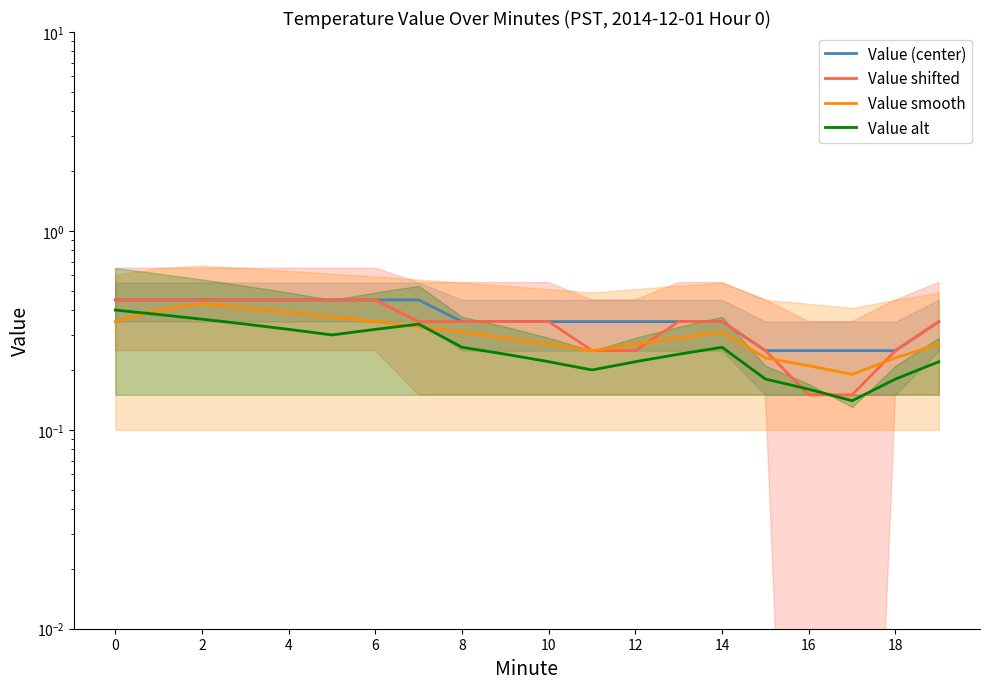

How many lines are shown in the chart?

4